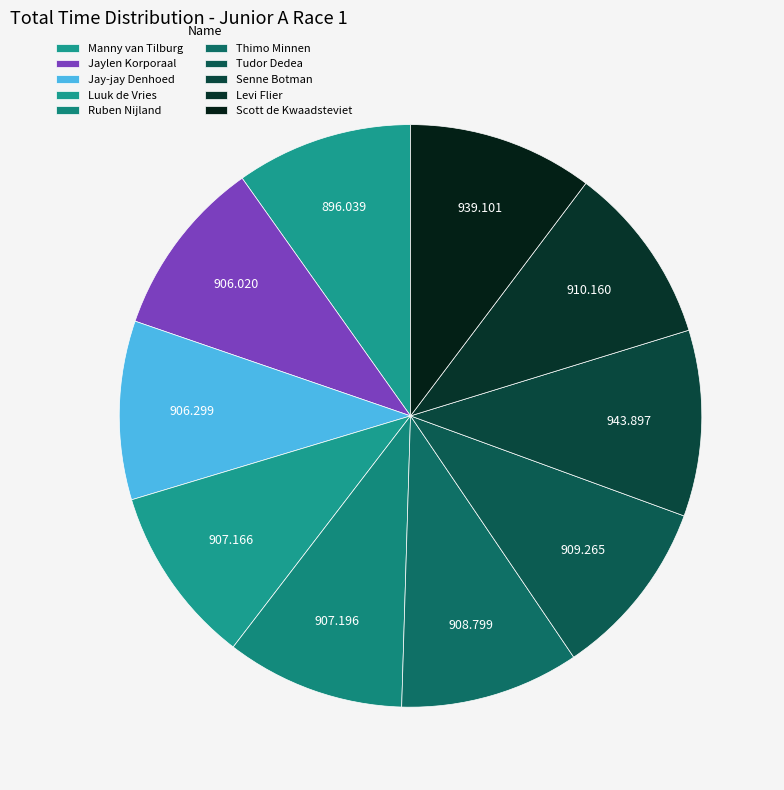

Rank the categories by value from lowest to highest.

Manny van Tilburg, Jaylen Korporaal, Jay-jay Denhoed, Luuk de Vries, Ruben Nijland, Thimo Minnen, Tudor Dedea, Levi Flier, Scott de Kwaadsteviet, Senne Botman